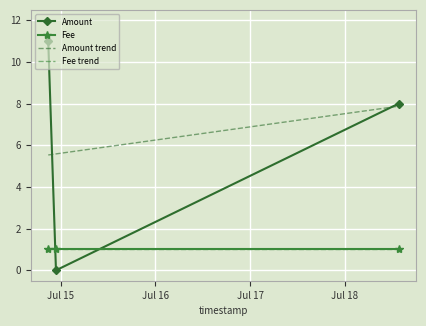

Is this an area chart (filled region under the line)?

No